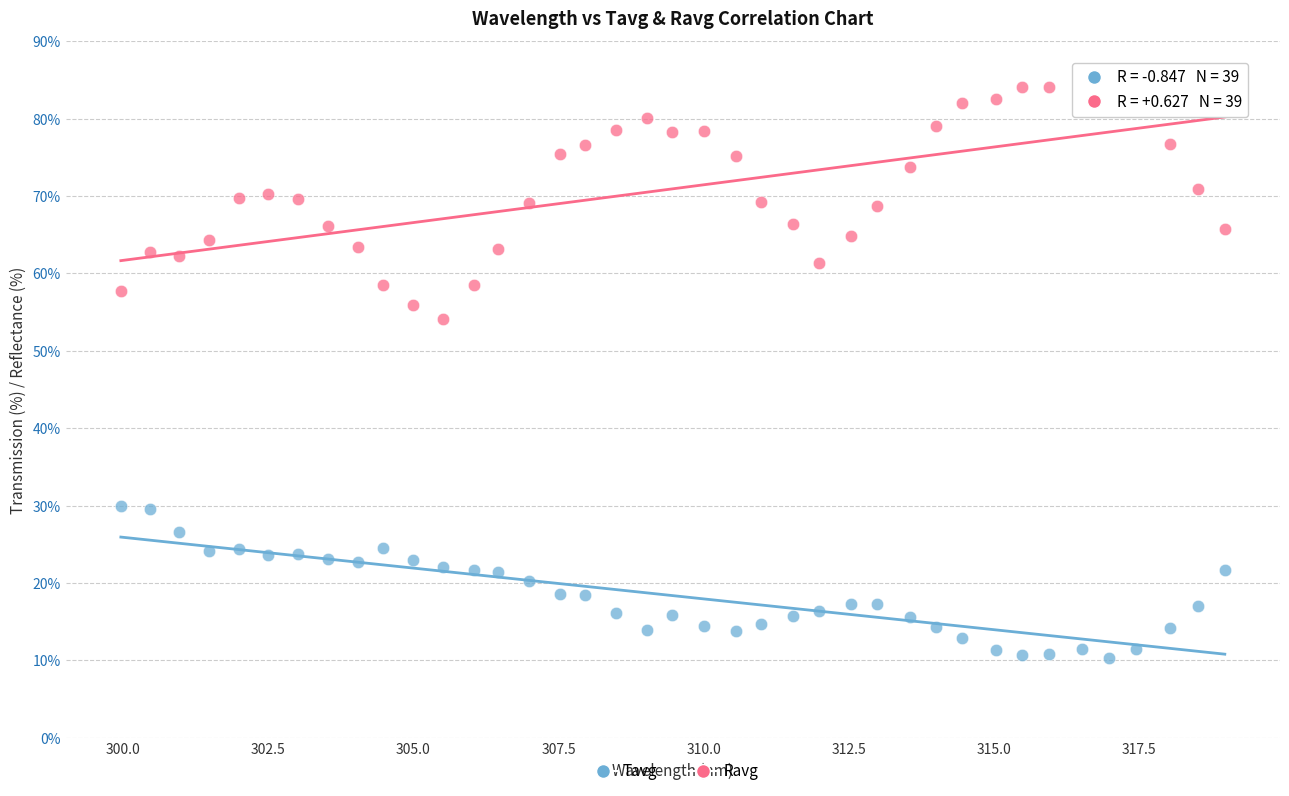

Which series contains the highest Y value?

Ravg